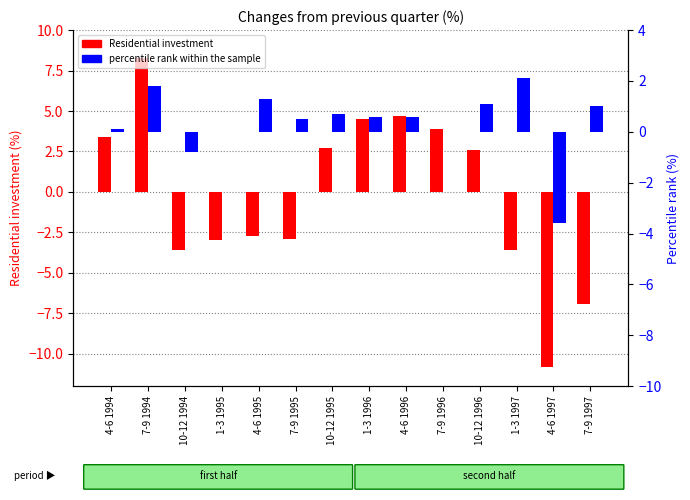

At how many categories does at least one series exceed 0?

11